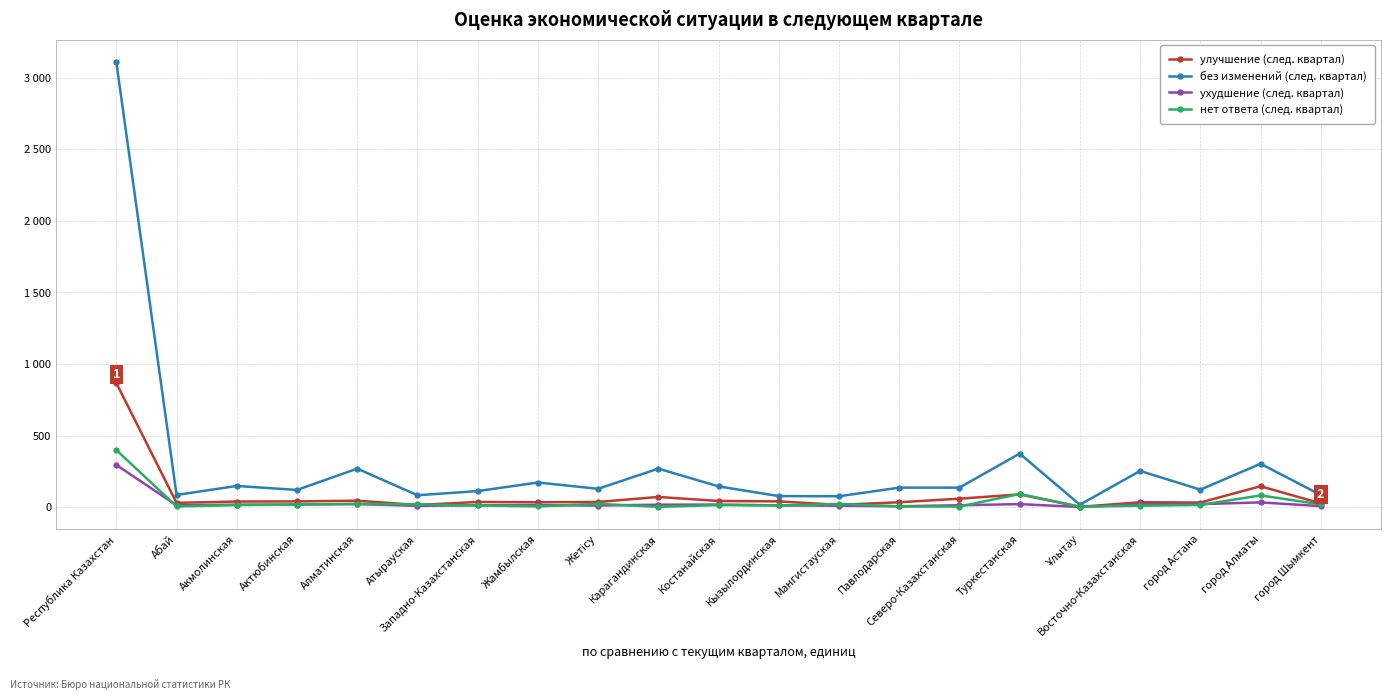

Between Акмолинская and город Алматы, which series saw the biggest shift?

без изменений (след. квартал)